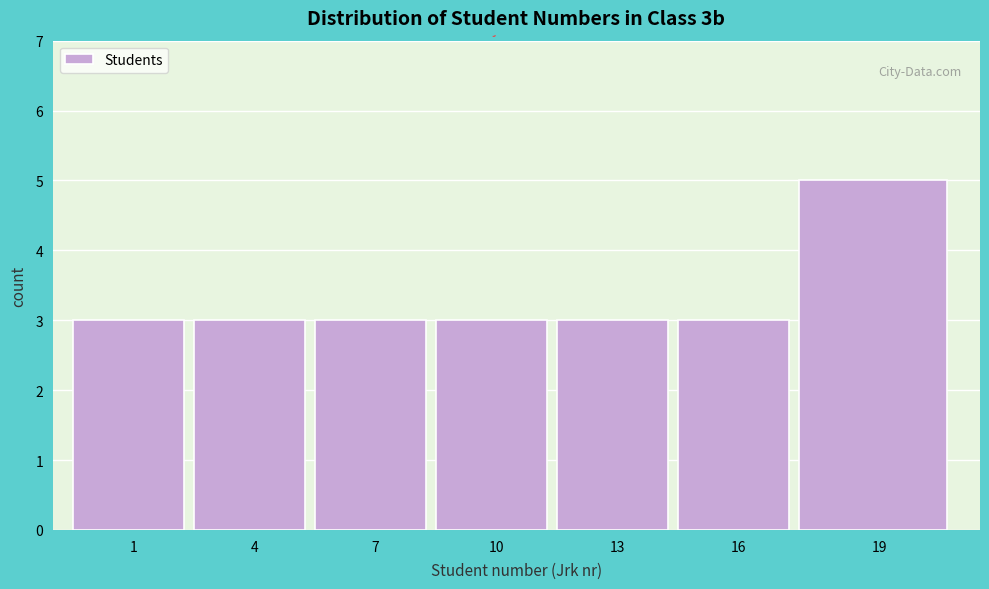

Reading left to right, extract all data points from this chart.

1=3	4=3	7=3	10=3	13=3	16=3	19=5